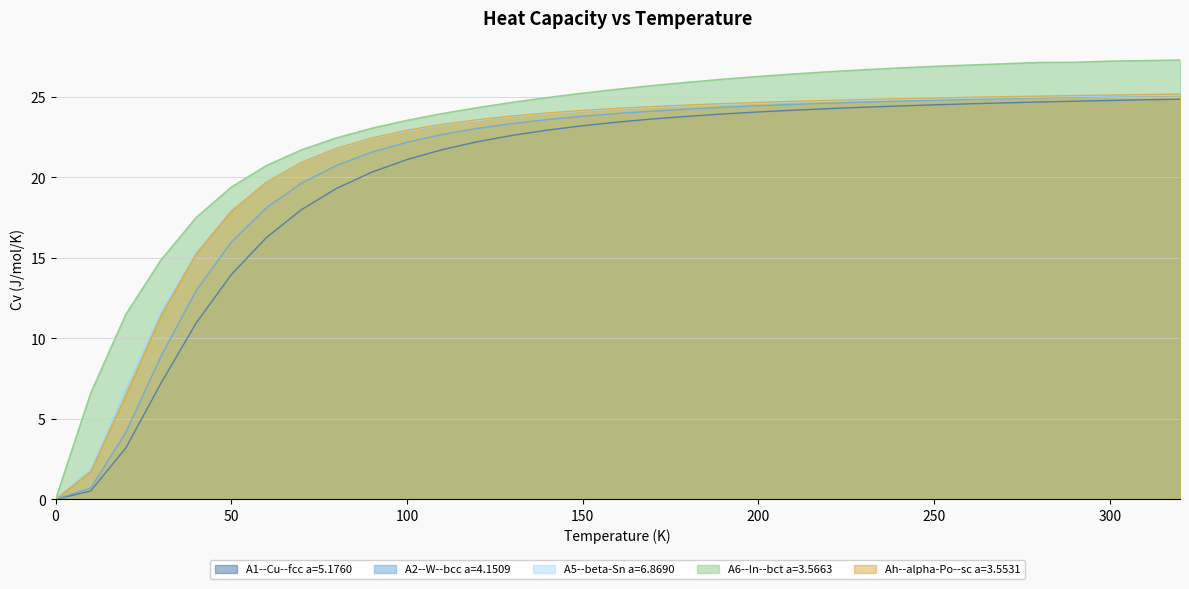

What is the difference between the second highest and second lowest values in the A2--W--bcc a=4.1509 series?

24.3